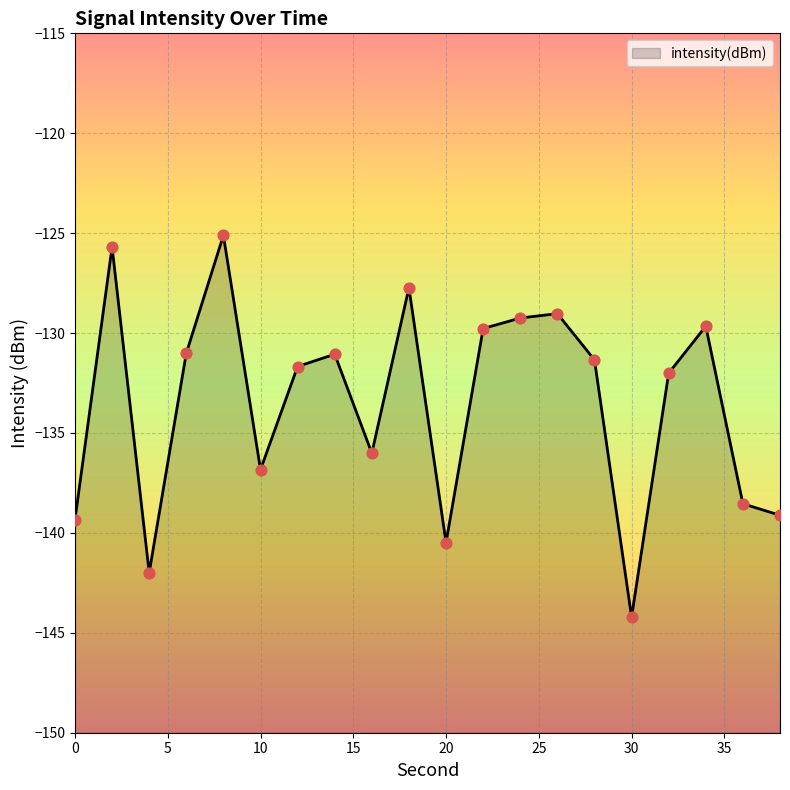

Between 6 and 32, which is larger?

6